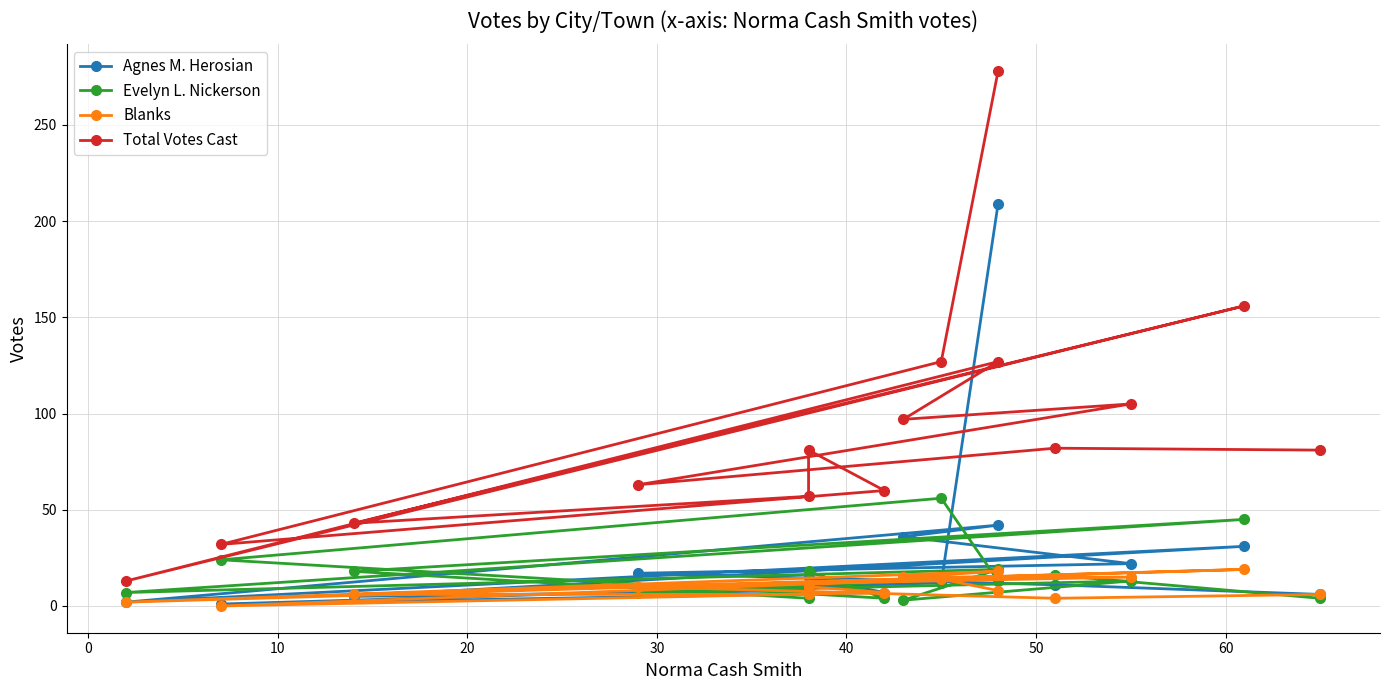

What is the total value across all series at 60?

251